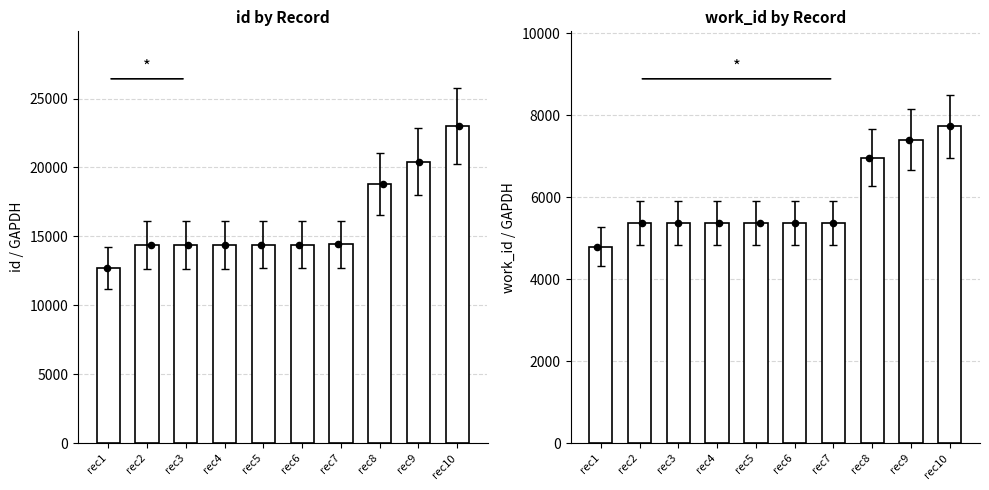

Which series has the largest Y range (max minus min)?

id